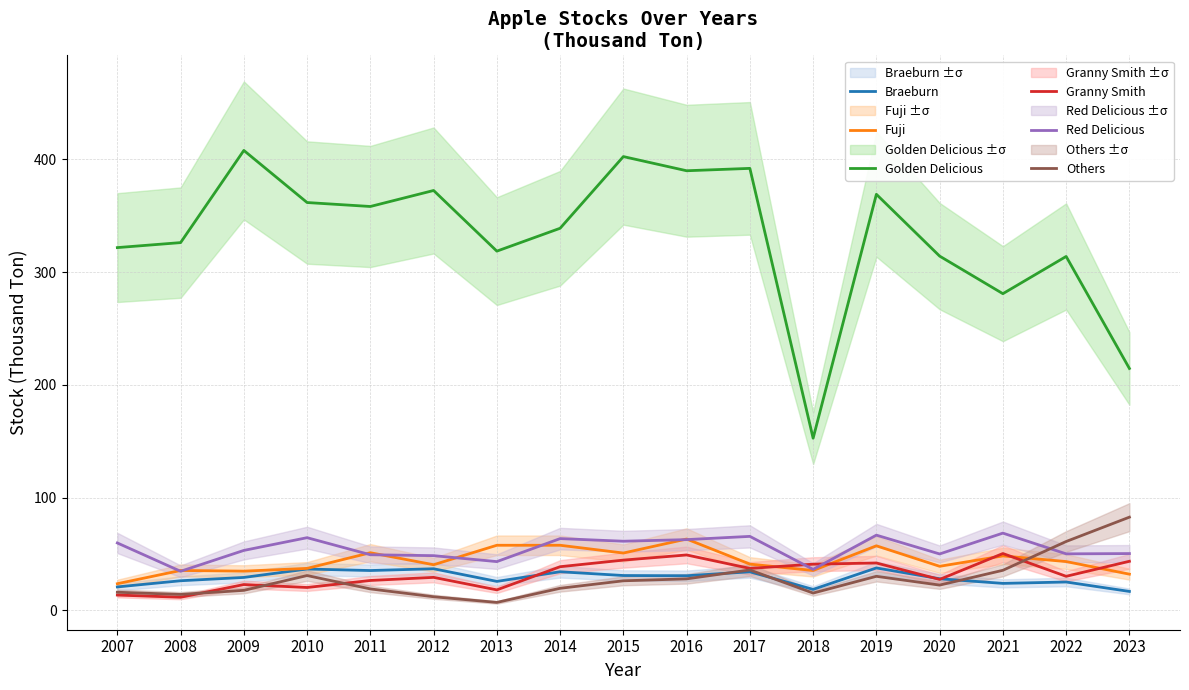

How many data points in Granny Smith are less than 30?

8